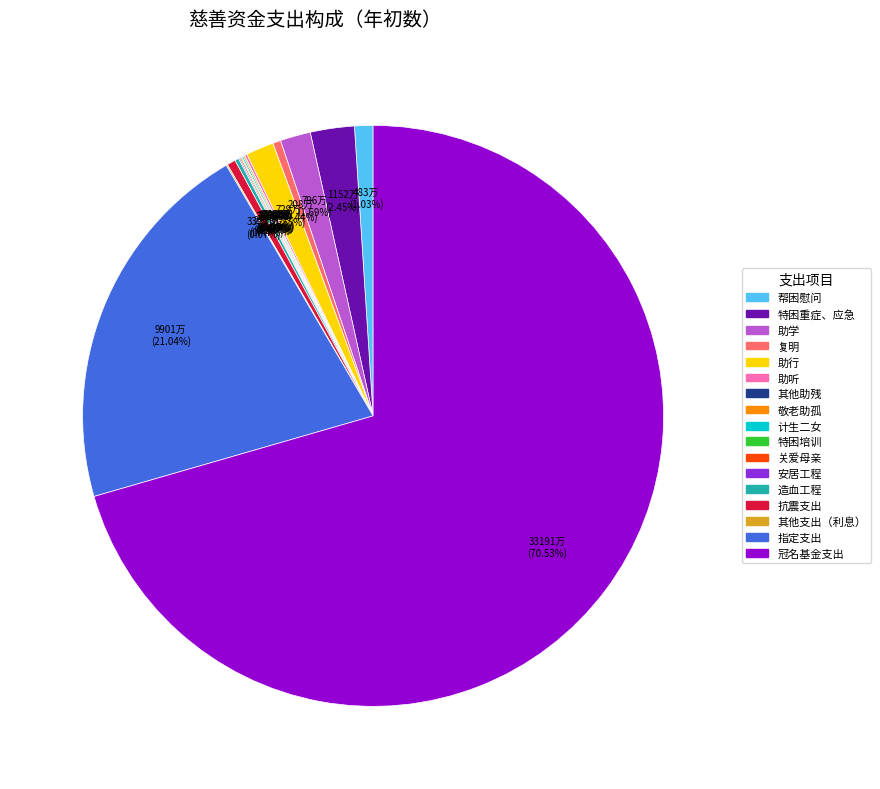

What is the largest slice in the pie chart?

冠名基金支出